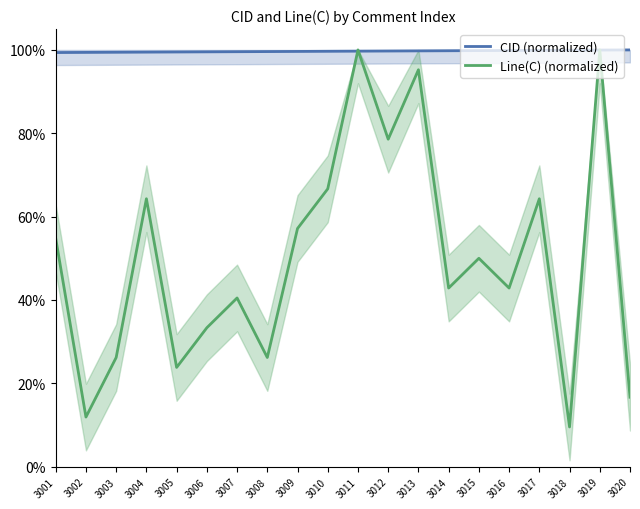

What is the minimum value shown in the chart?

9.5